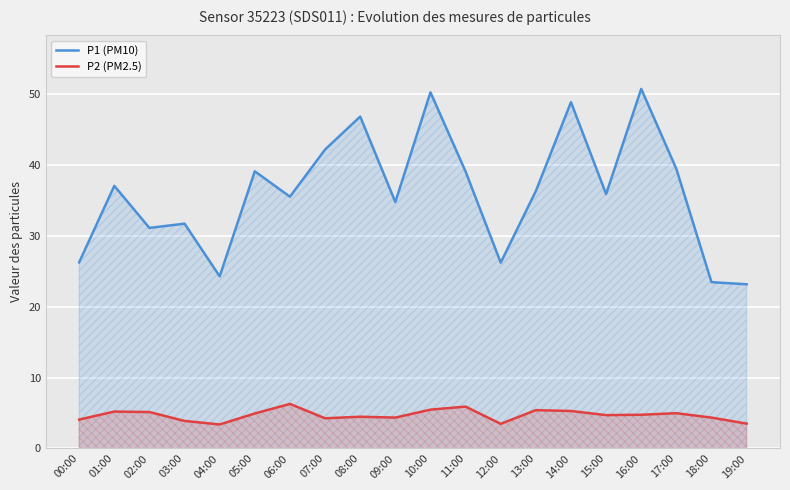

What is the average value of the P2 (PM2.5) series?

4.7